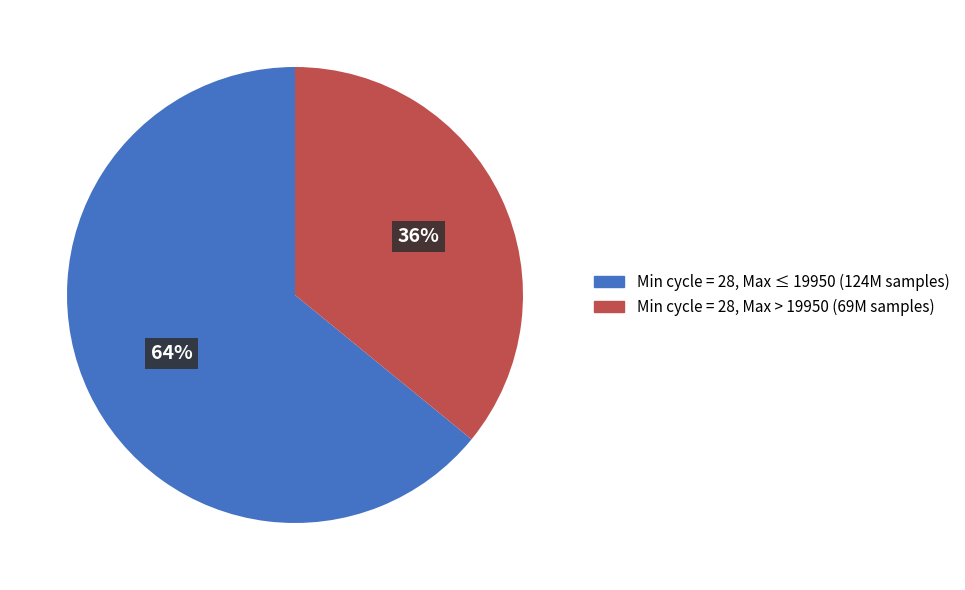

To the nearest percent, what is the average slice percentage?

50%